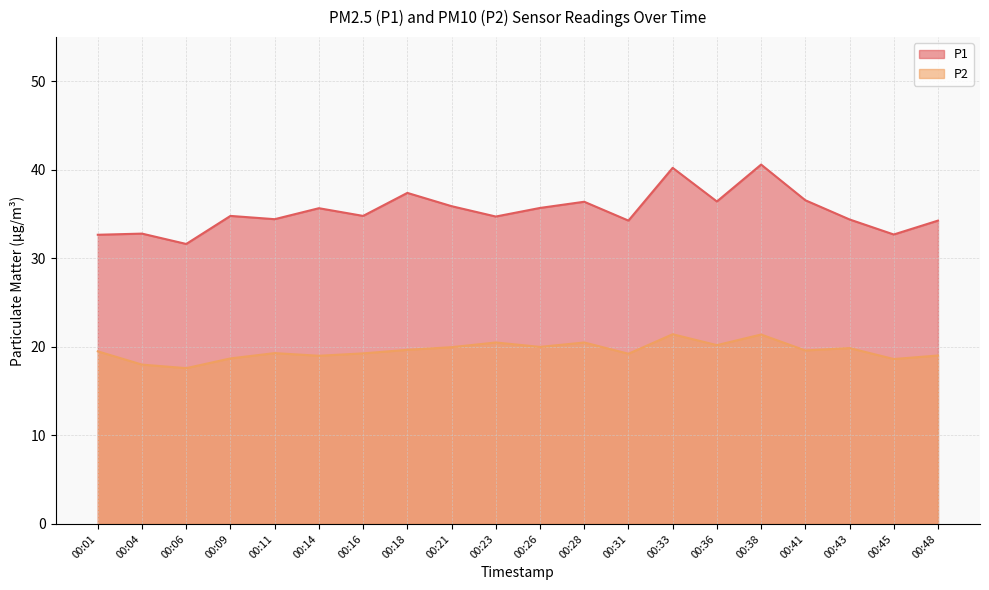

Reading left to right, list all the values displayed in this chart.

P1: 32.7	32.8	31.6	34.8	34.4	35.7	34.8	37.4	35.9	34.7	35.7	36.4	34.3	40.2	36.4	40.6	36.6	34.4	32.7	34.3
P2: 19.5	18.0	17.6	18.7	19.3	19.0	19.3	19.7	20.0	20.5	20.0	20.5	19.2	21.4	20.2	21.4	19.6	19.9	18.6	19.0